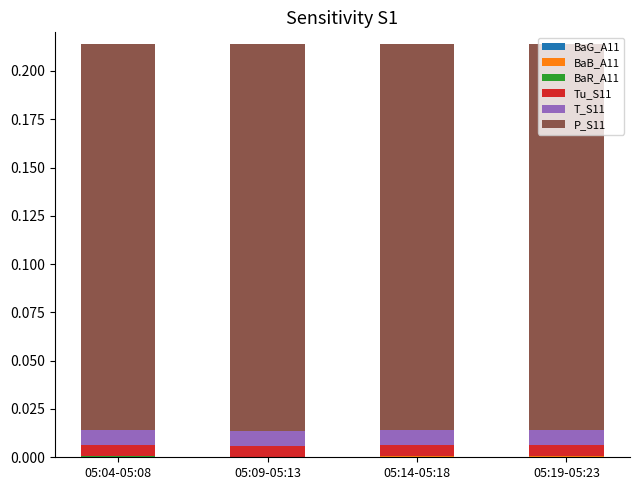

Are the bars horizontal?

No